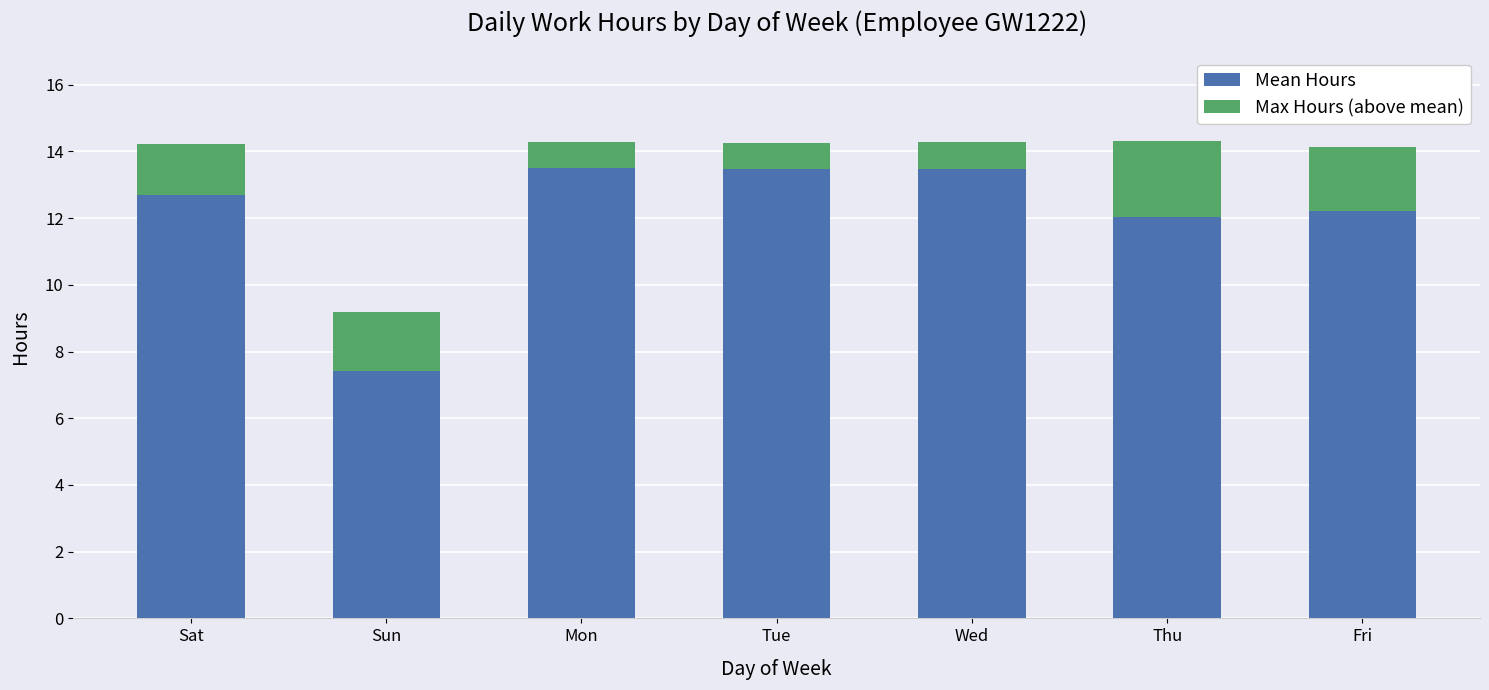

What is the maximum value for Mean Hours?

13.5